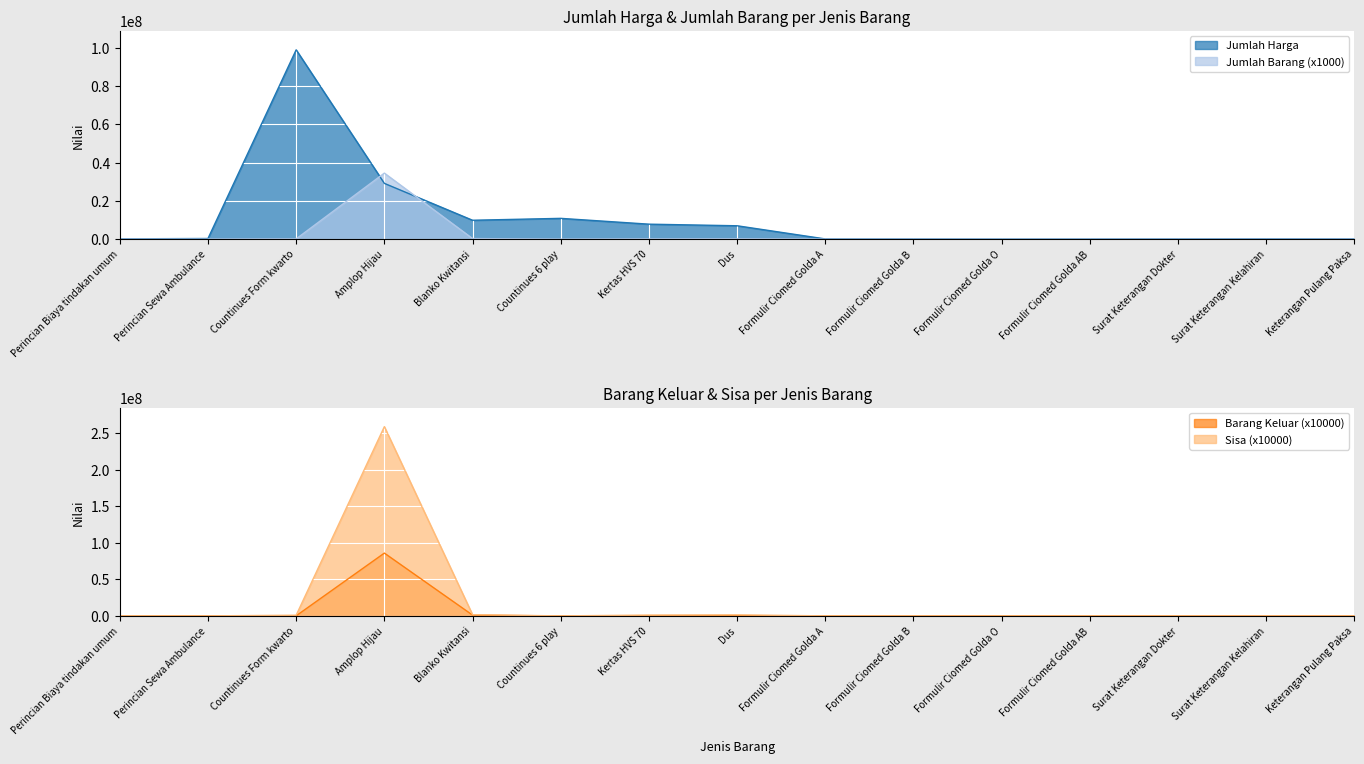

The Sisa series shows 90000 at Perincian Sewa Ambulance. True or false?

True